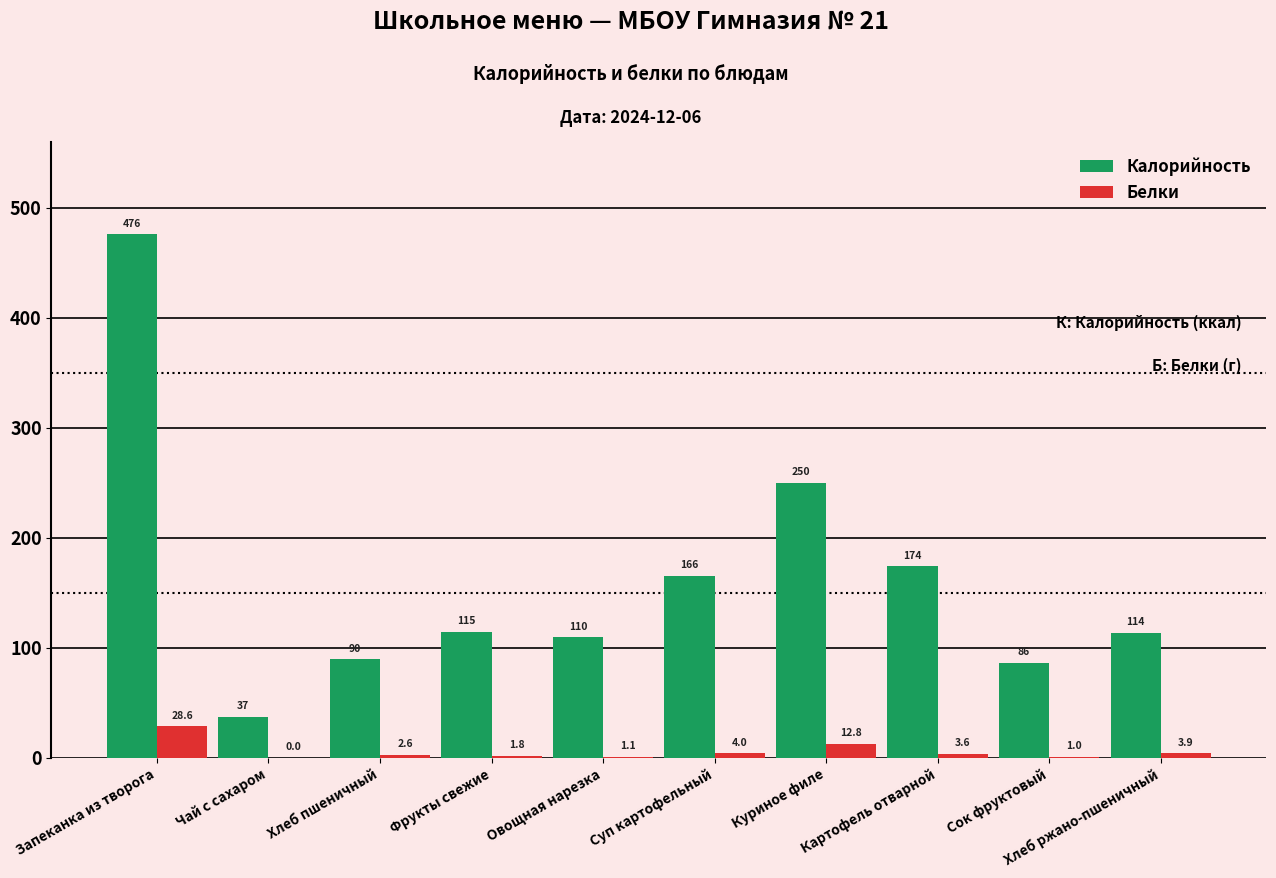

Which category has the highest value across all series?

Запеканка из творога